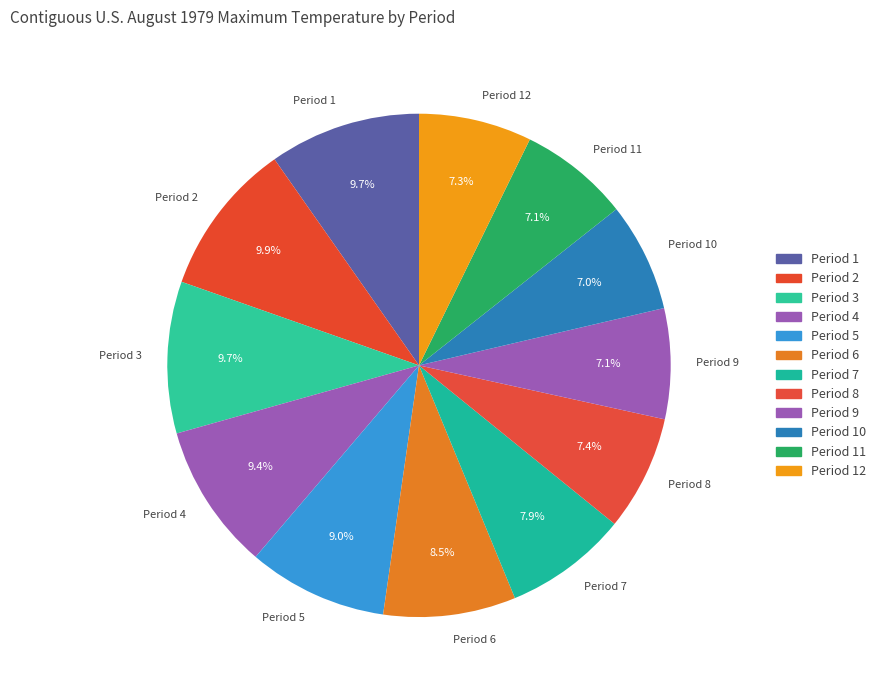

To the nearest percent, what is the difference between the Period 1 and Period 8 slice percentages?

2%